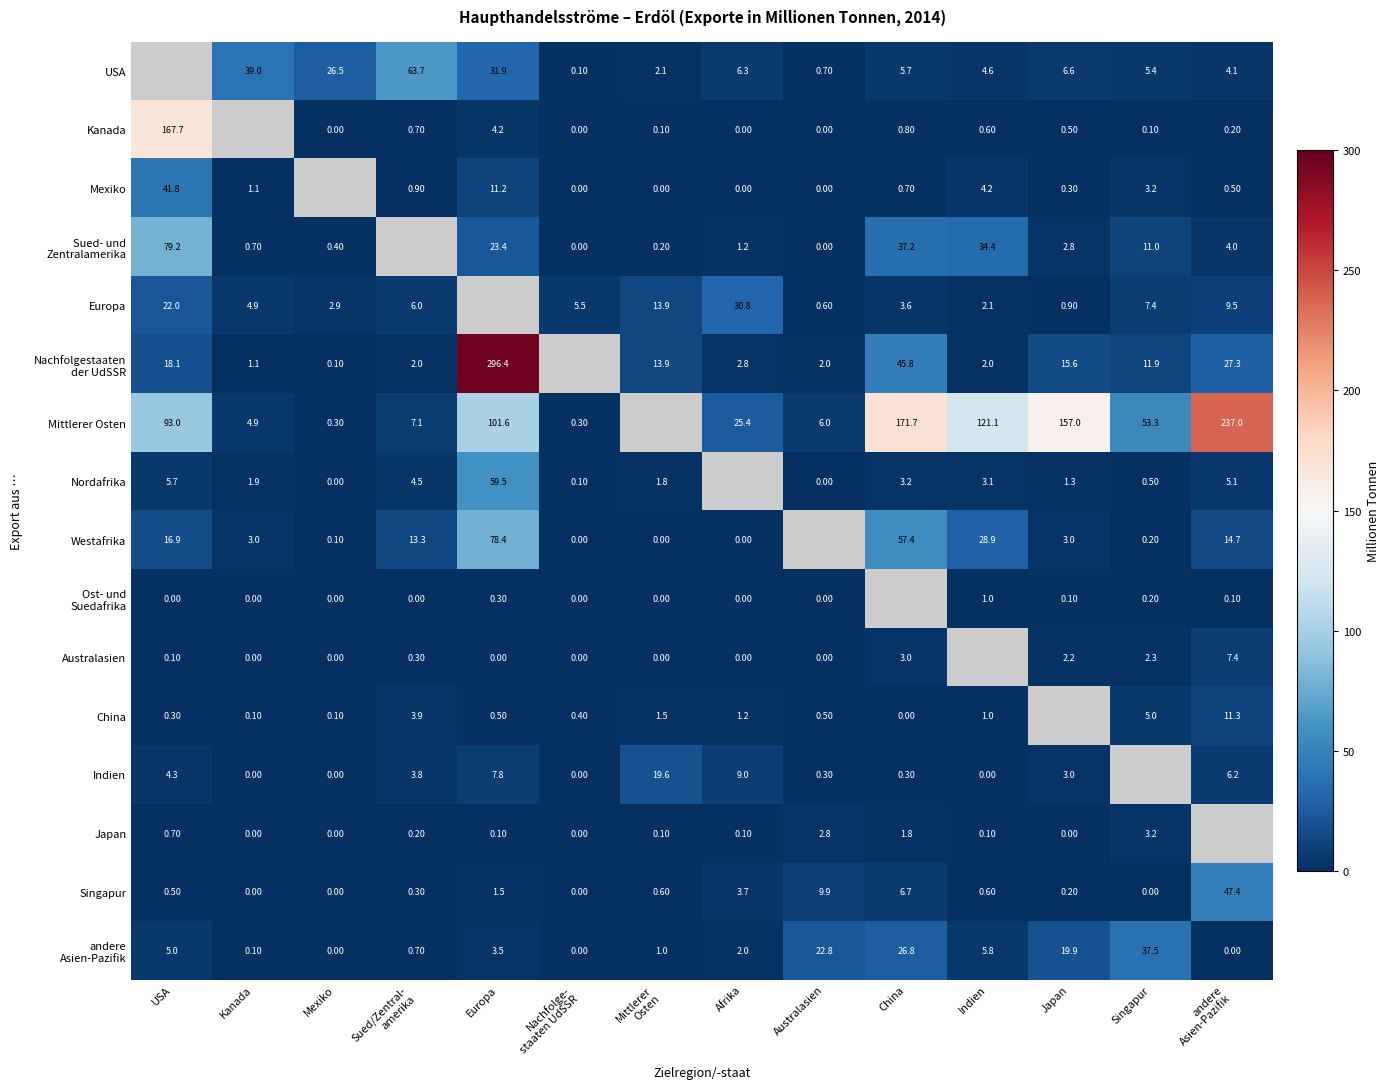

The value of Nordafrika at Mexiko is 0.0. True or false?

True